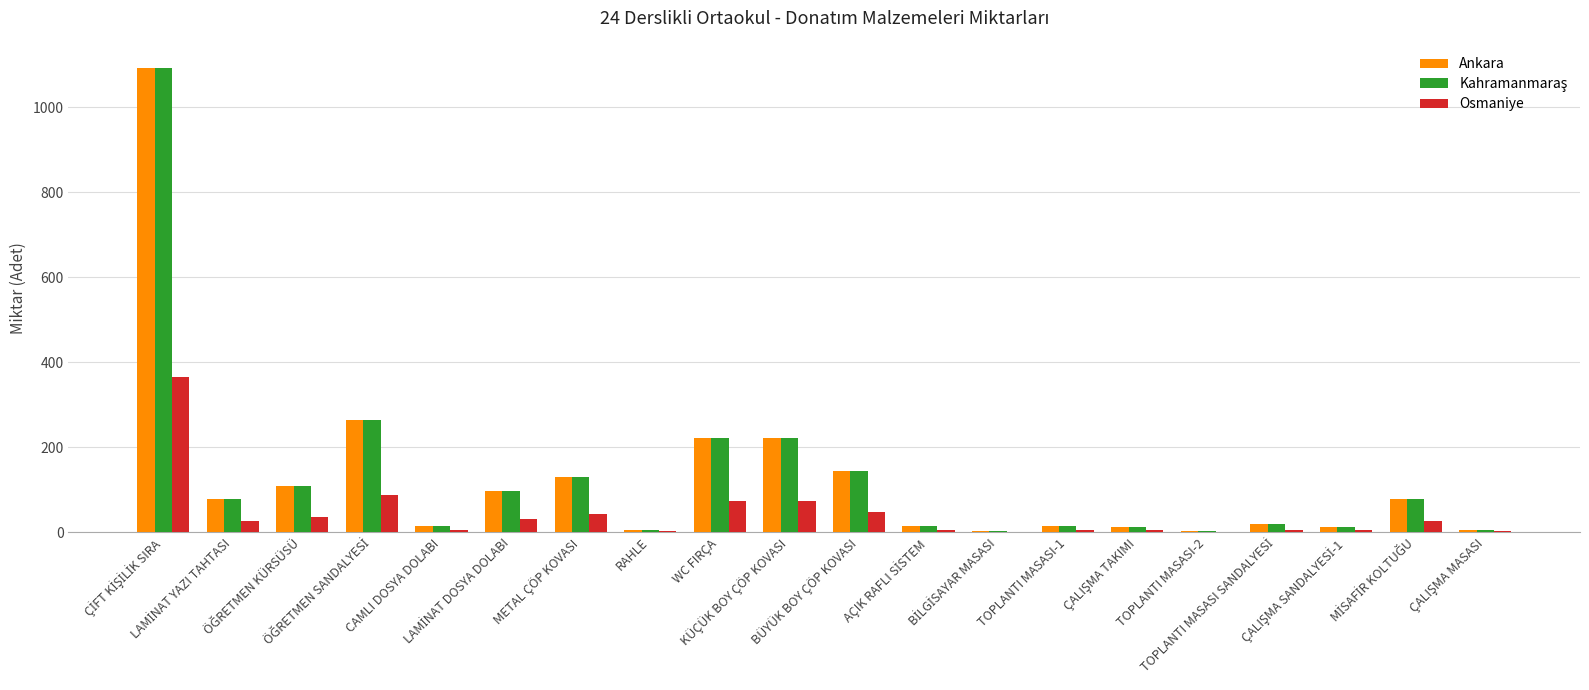

What is the maximum value for Ankara?

1092